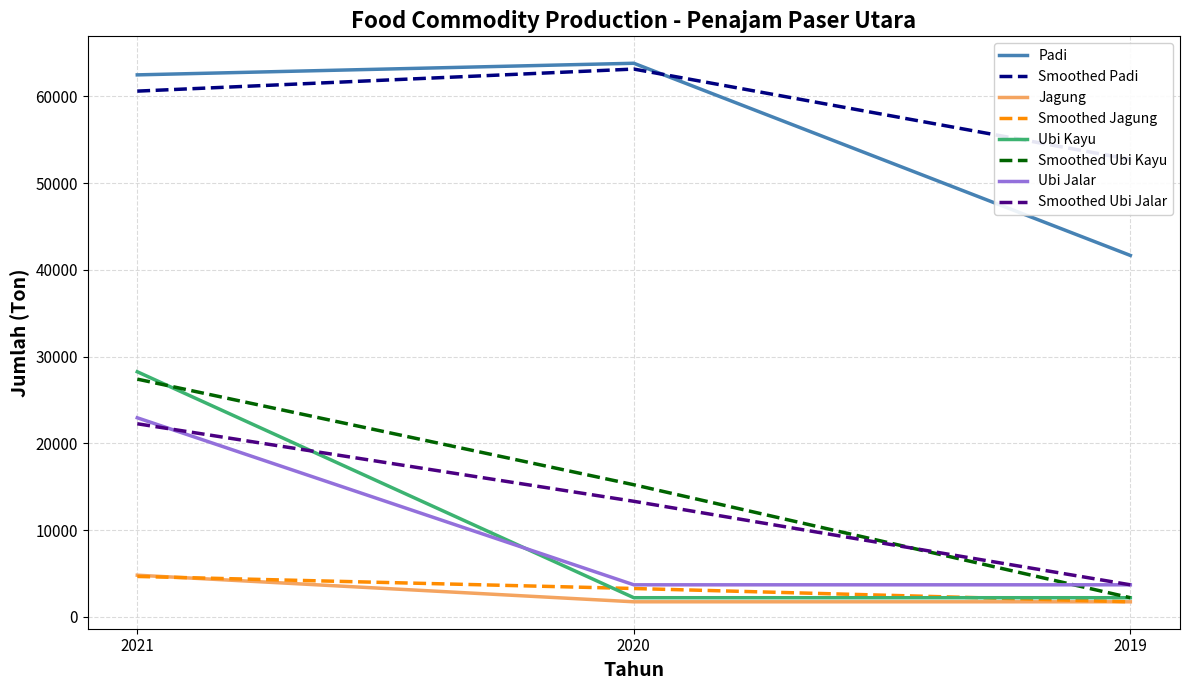

What is the value of the Ubi Jalar point at the 3rd from the left?

3700